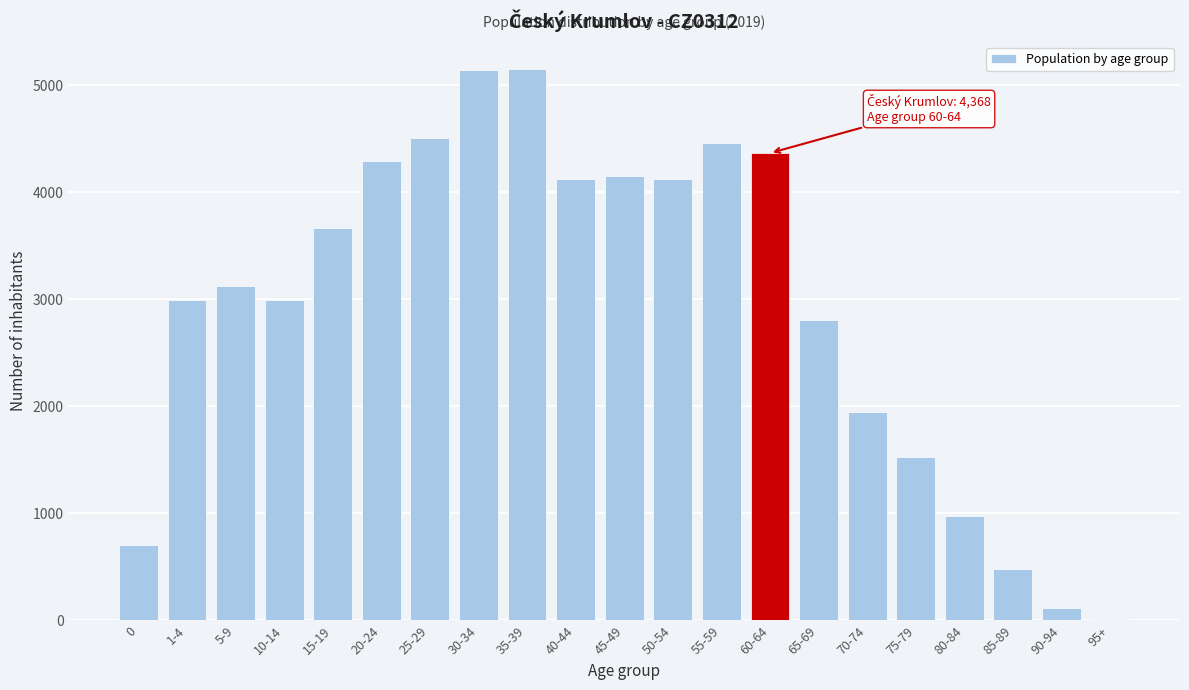

What is the label of the 7th bar from the left?

25-29